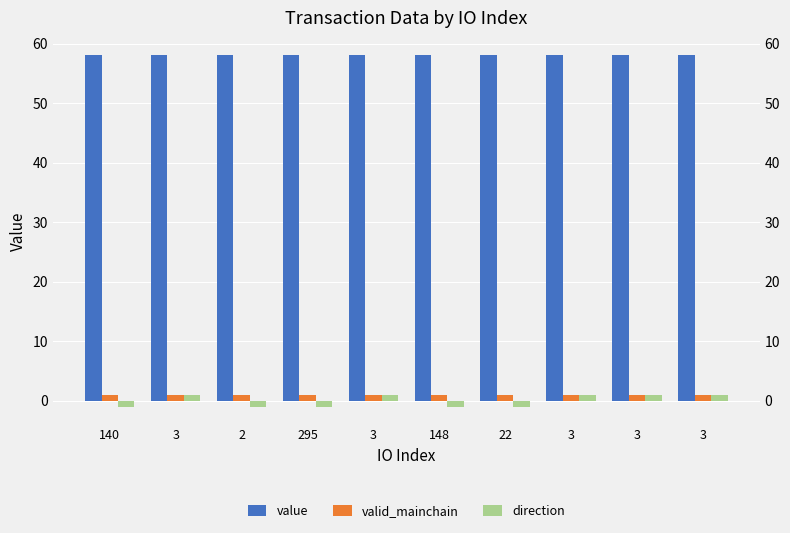

Is it true that valid_mainchain equals 1.8 at 148?

False